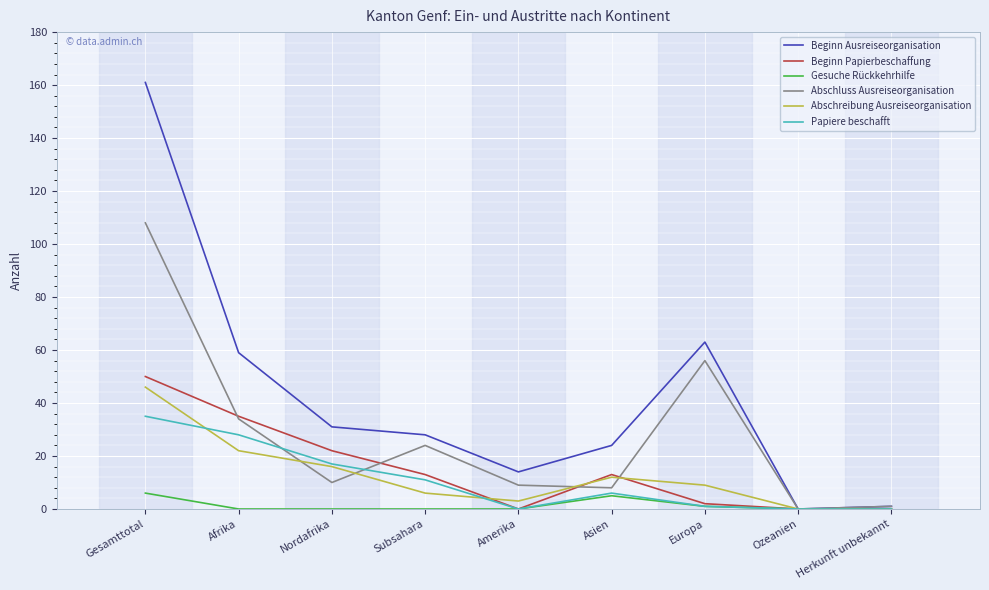

What position from the right is Nordafrika?

7